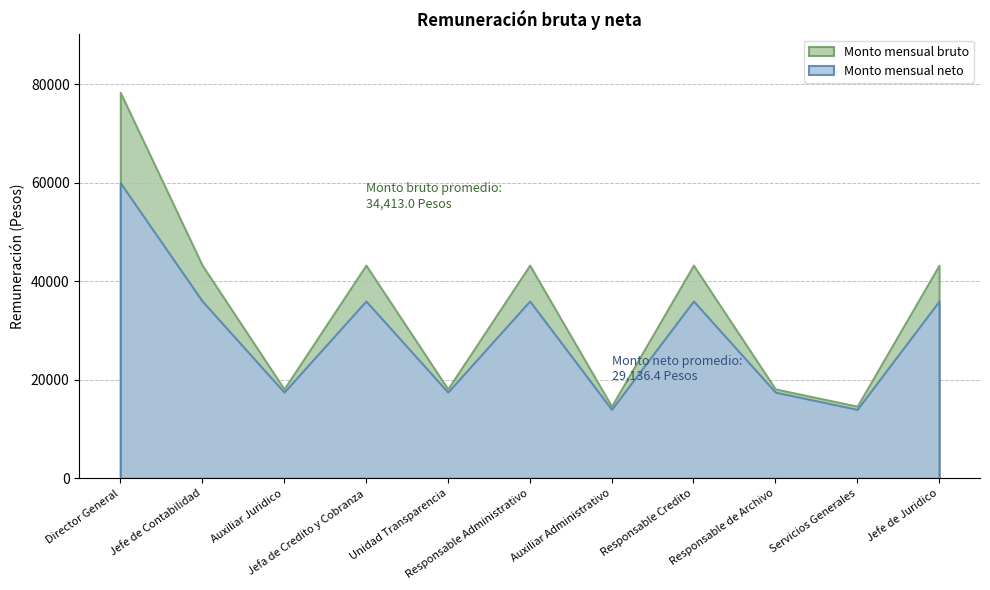

Rank the series at Servicios Generales from lowest to highest value.

Monto mensual neto, Monto mensual bruto